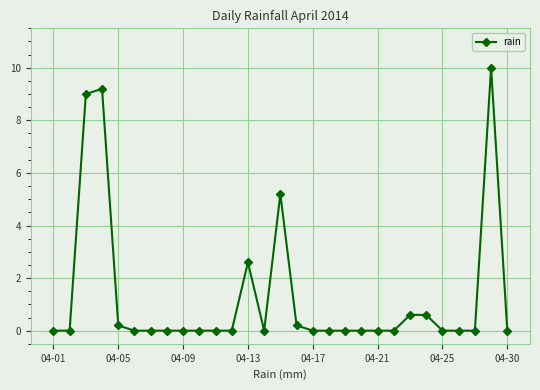

What is the average value?

1.3